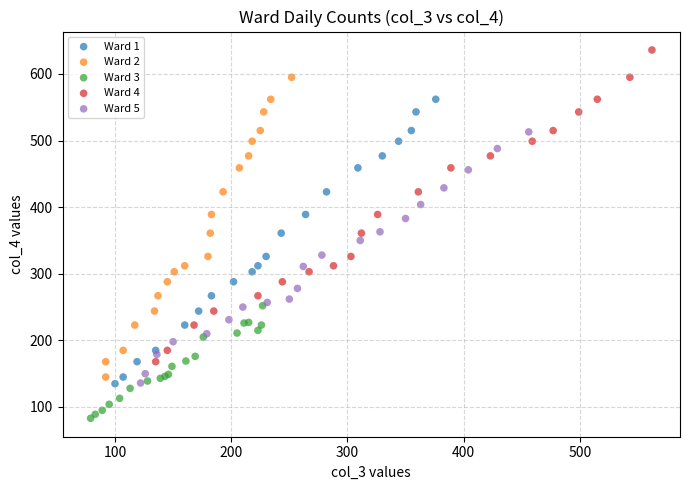

Which series contains the highest Y value?

Ward 4